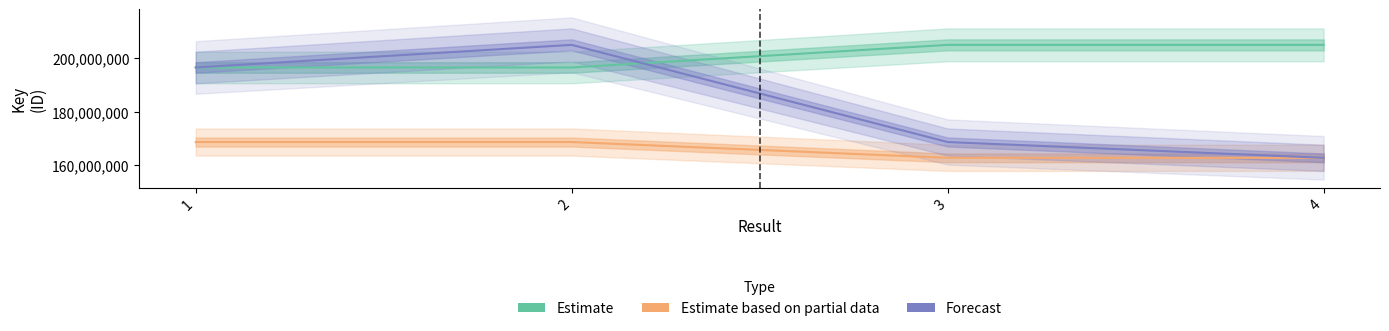

What is the total value across all series at 1?

561803929